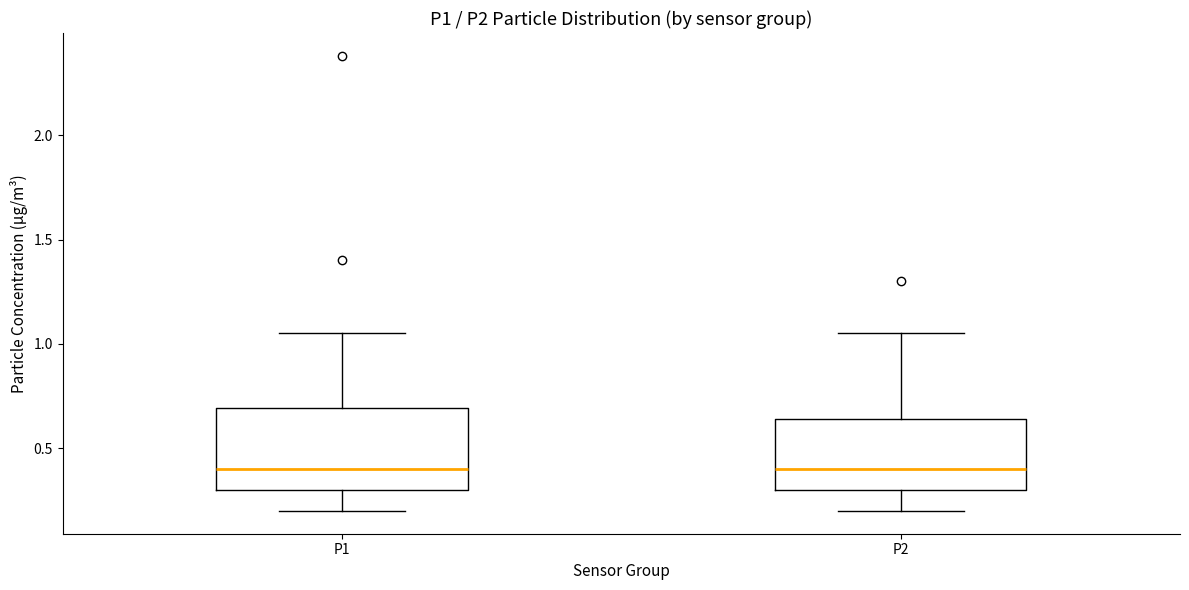

Where does the upper whisker of the box for P1 end on the y-axis? The values are not printed on the chart, so give them approximately, as read against the axis.

1.05